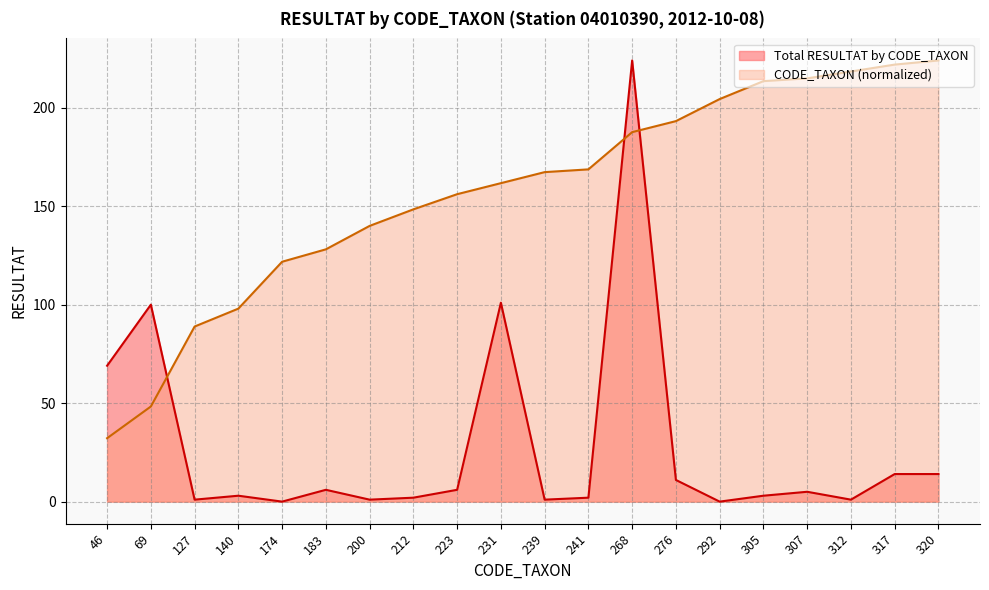

Which category has the highest value in the CODE_TAXON series?

320